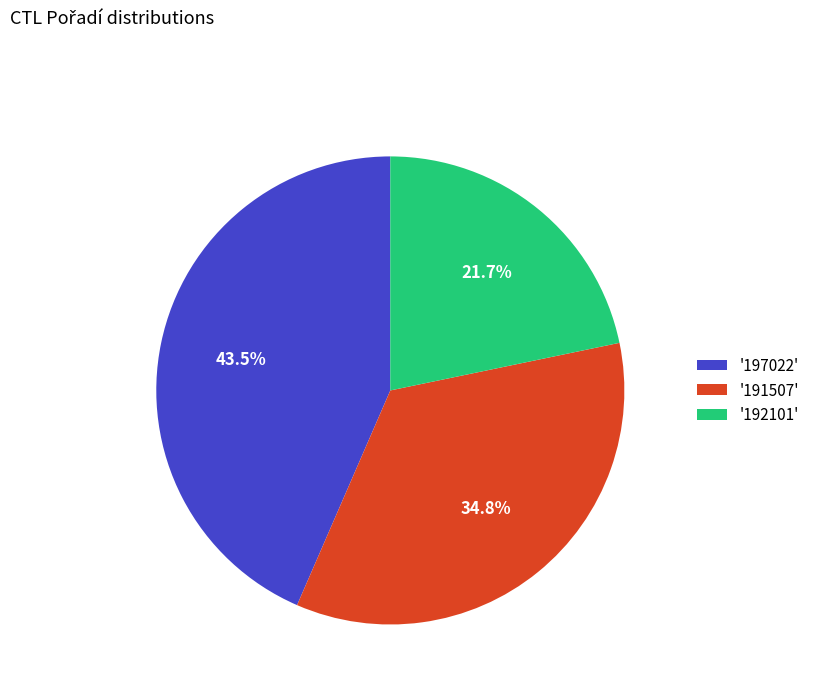

What portion of the pie excludes '197022'?

56.5%